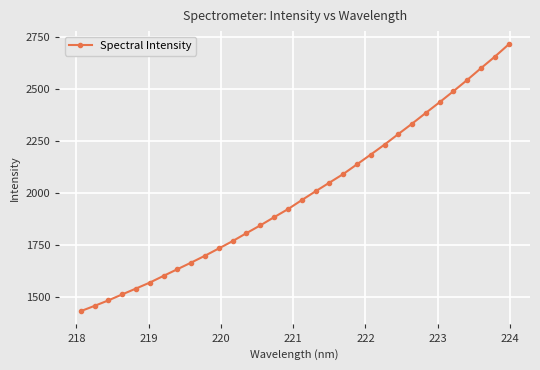

How many series are shown in this chart?

1